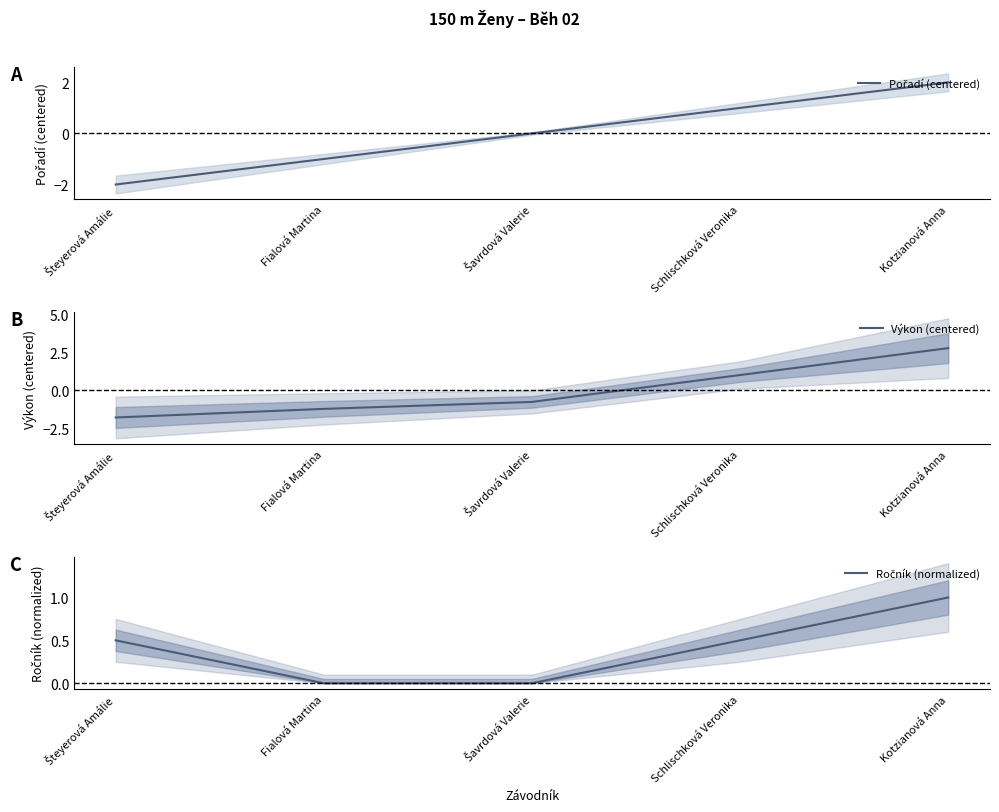

What is the label of the 5th point from the left?

Kotzianová Anna